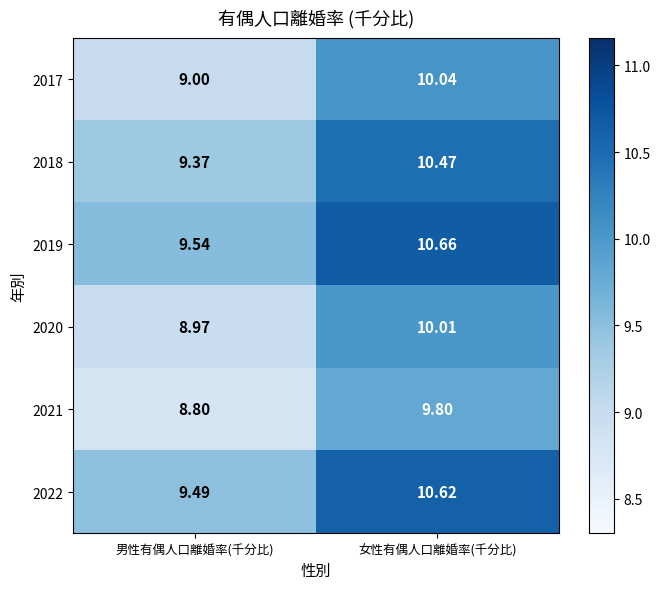

List the labels in order of 2020 value, smallest first.

男性有偶人口離婚率(千分比), 女性有偶人口離婚率(千分比)